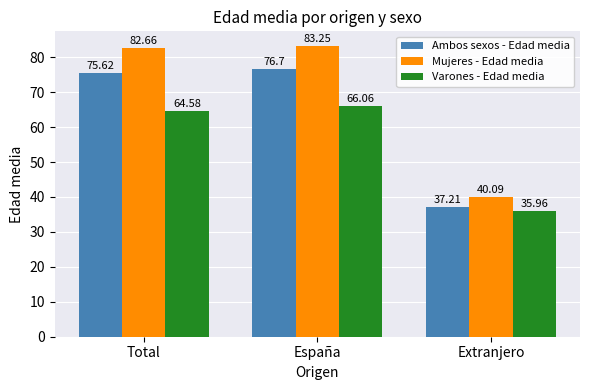

Rank the series at España from highest to lowest value.

Mujeres - Edad media, Ambos sexos - Edad media, Varones - Edad media